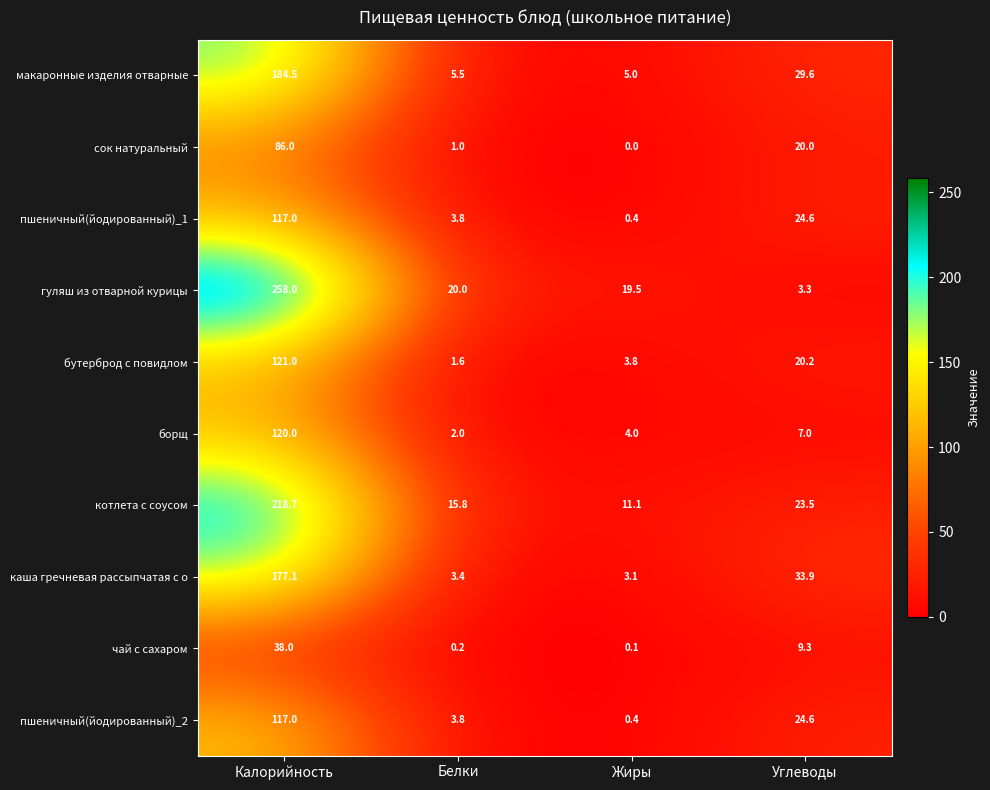

What is the greatest value displayed?

258.0